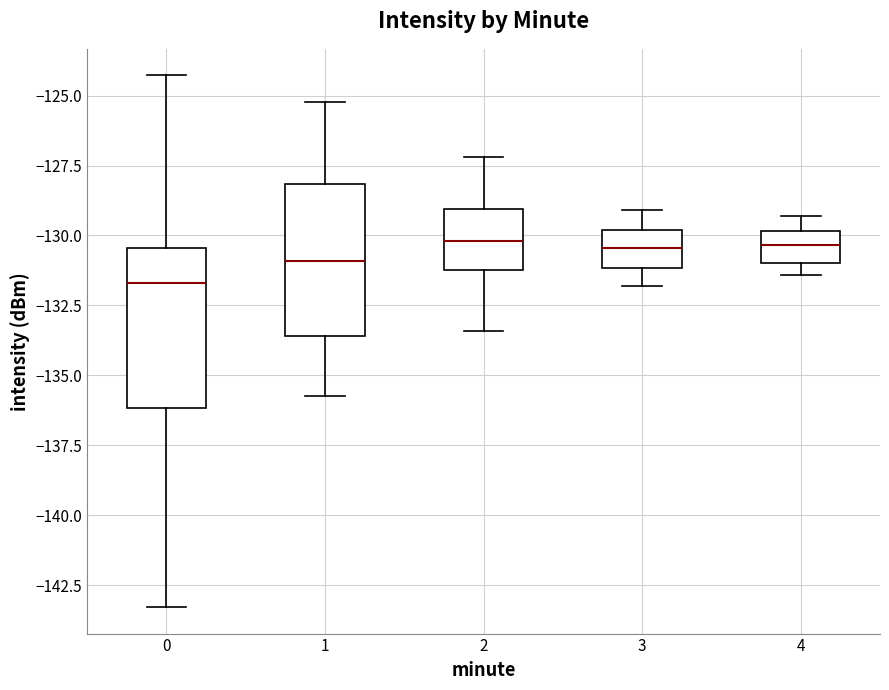

Reading left to right, read every box against the y-axis: the position of its median line, the range the box covers, and the ends of its whiskers. The values are not printed on the chart, so give them approximately, as read against the axis.

0: median -131.5, box -136.0 to -130.5, whiskers -143.5 to -124.5
1: median -131.0, box -133.5 to -128.0, whiskers -135.5 to -125.0
2: median -130.0, box -131.0 to -129.0, whiskers -133.5 to -127.0
3: median -130.5, box -131.0 to -130.0, whiskers -132.0 to -129.0
4: median -130.5, box -131.0 to -130.0, whiskers -131.5 to -129.5